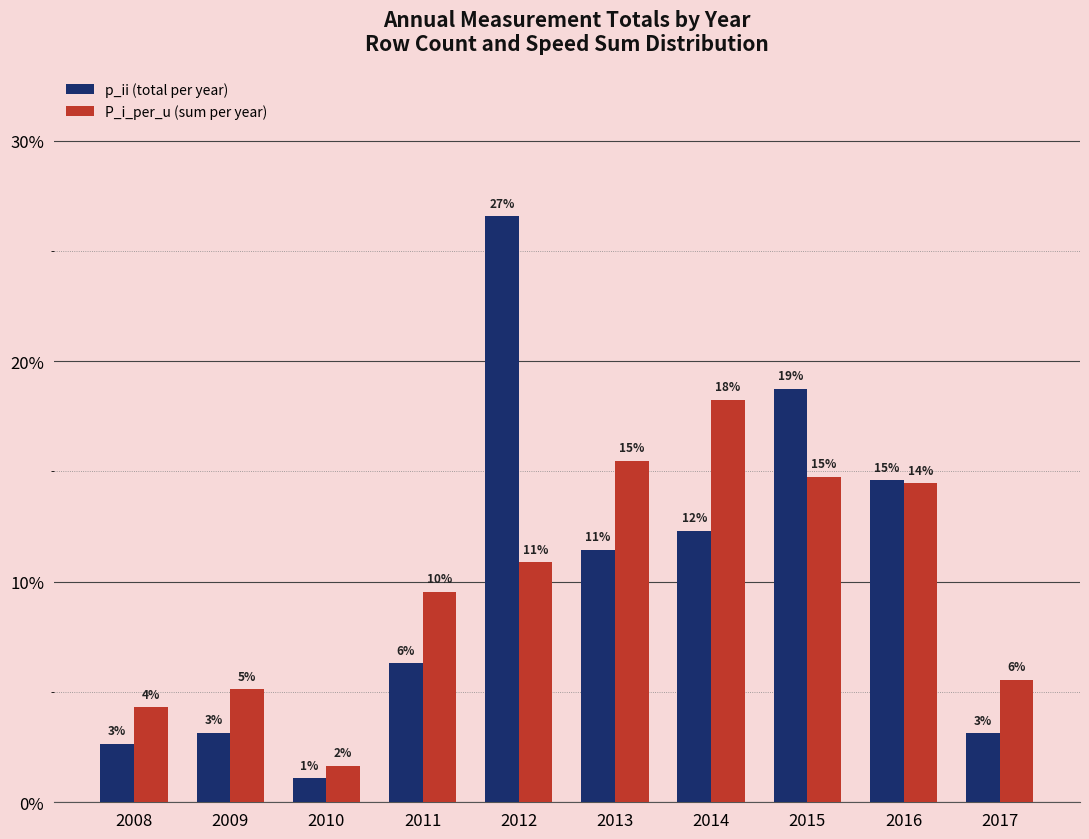

Reading right to left, extract all data points from this chart.

p_ii (total per year): 2017=3.1	2016=14.6	2015=18.8	2014=12.3	2013=11.5	2012=26.6	2011=6.3	2010=1.1	2009=3.1	2008=2.7
P_i_per_u (sum per year): 2017=5.5	2016=14.5	2015=14.8	2014=18.3	2013=15.5	2012=10.9	2011=9.5	2010=1.6	2009=5.1	2008=4.3